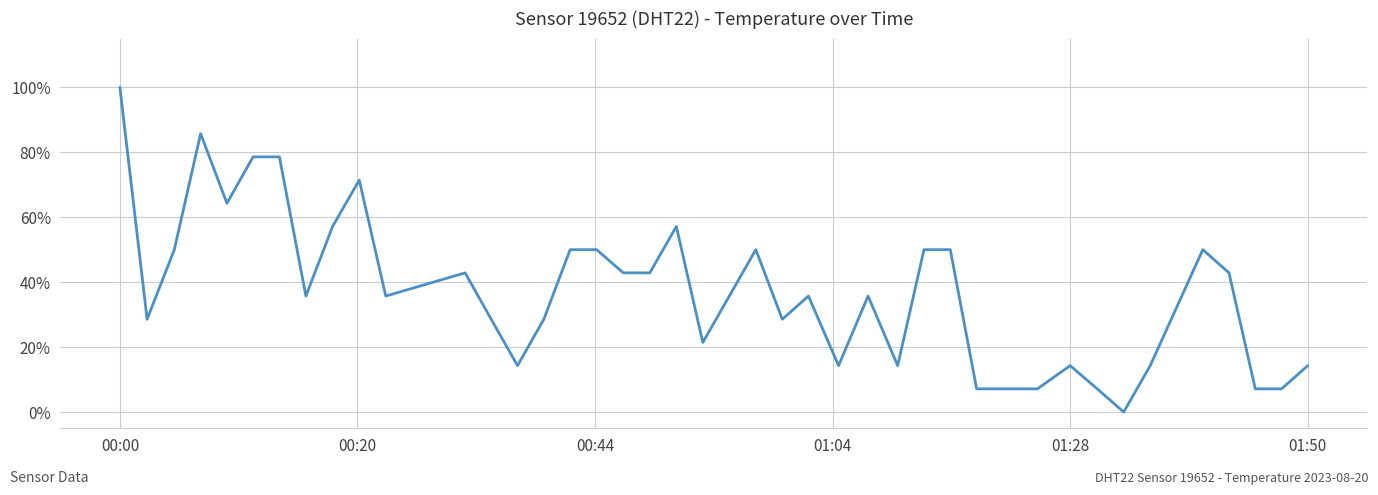

What is the difference between the maximum and minimum values?

100.0